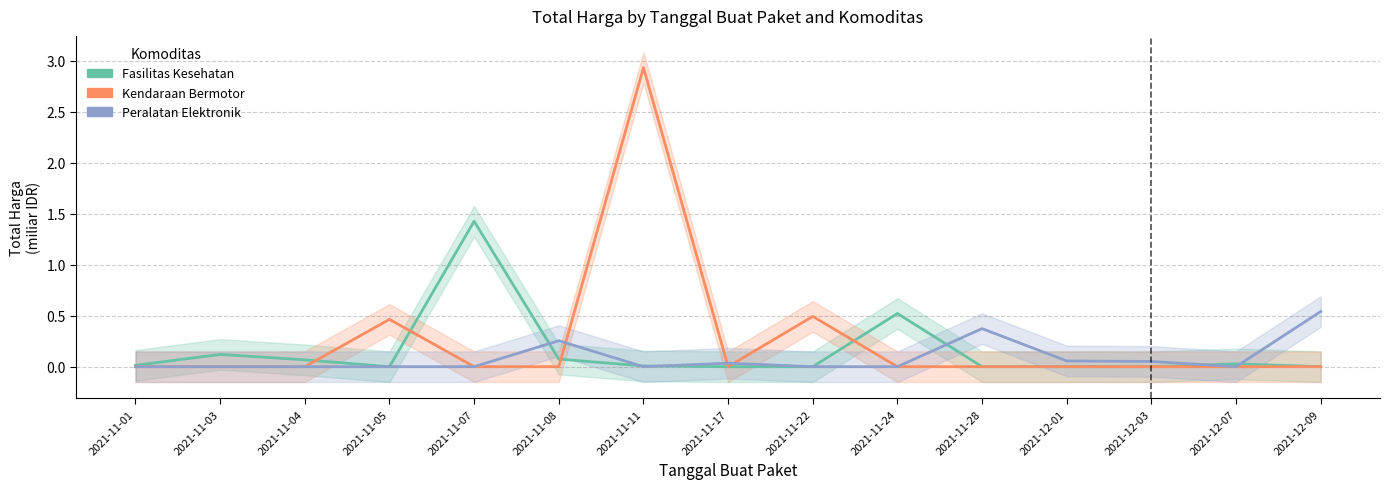

True or false: Kendaraan Bermotor and Fasilitas Kesehatan intersect in this chart.

True